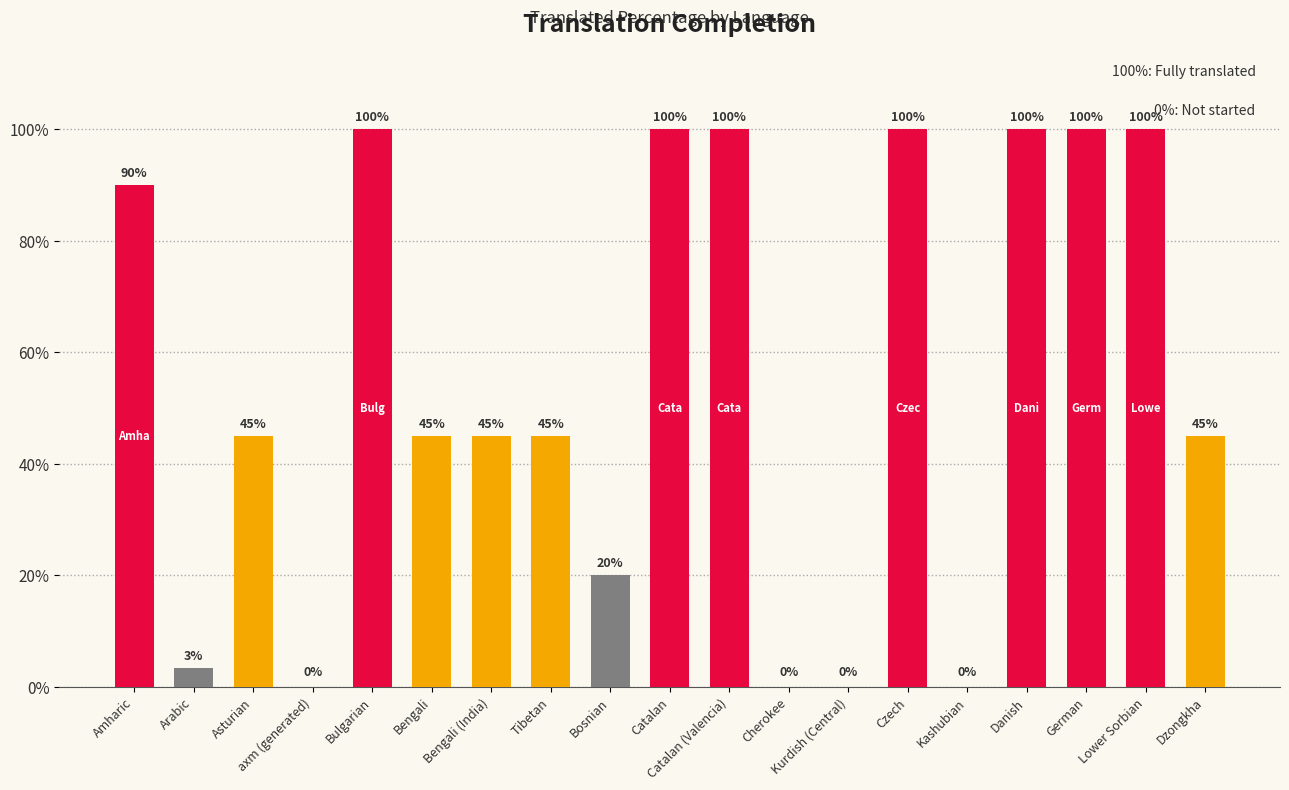

The chart shows a value of 25.0 at German. True or false?

False